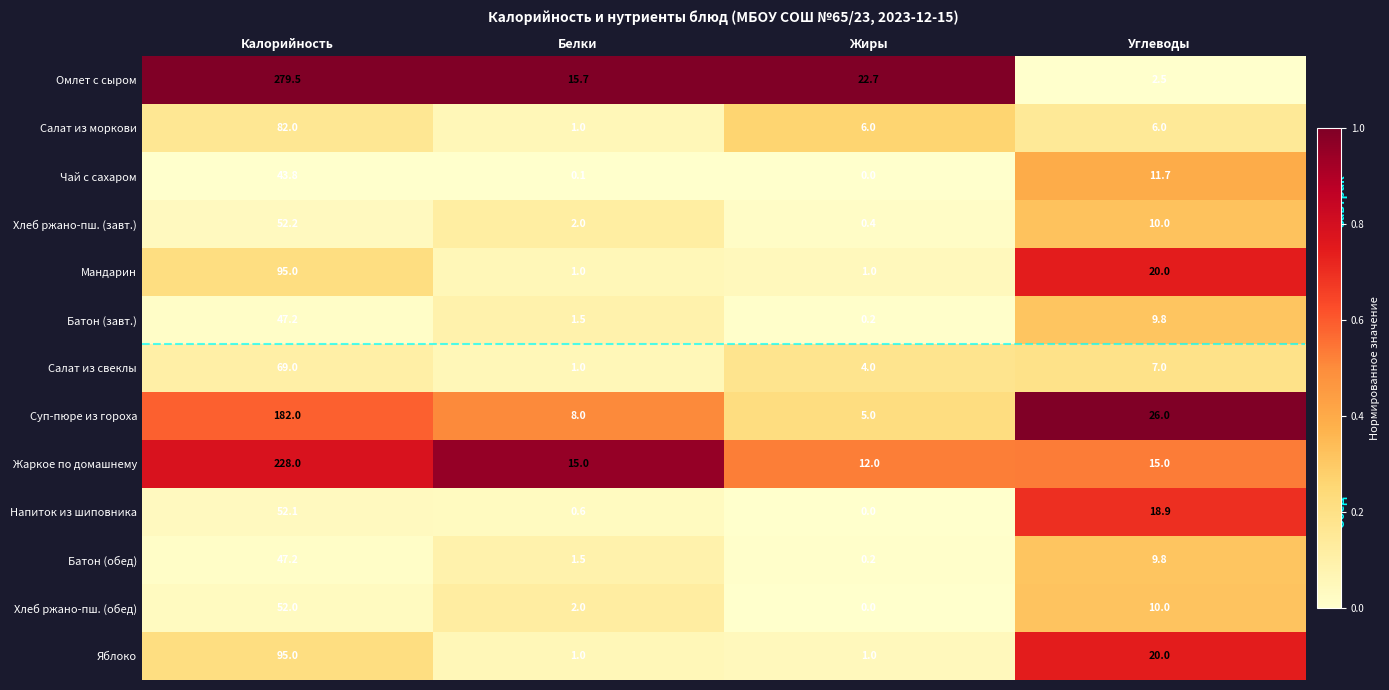

How many data points in Жаркое по домашнему are less than 15?

1